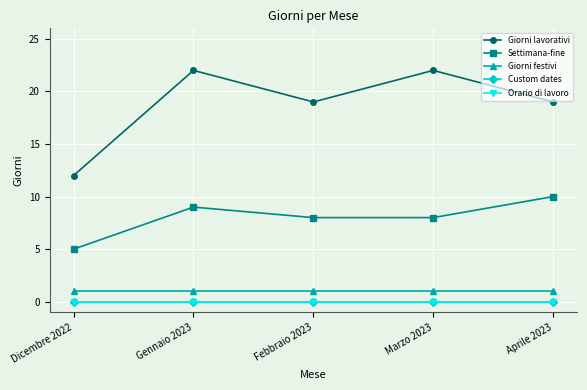

Is it true that Giorni festivi equals 1 at Marzo 2023?

True